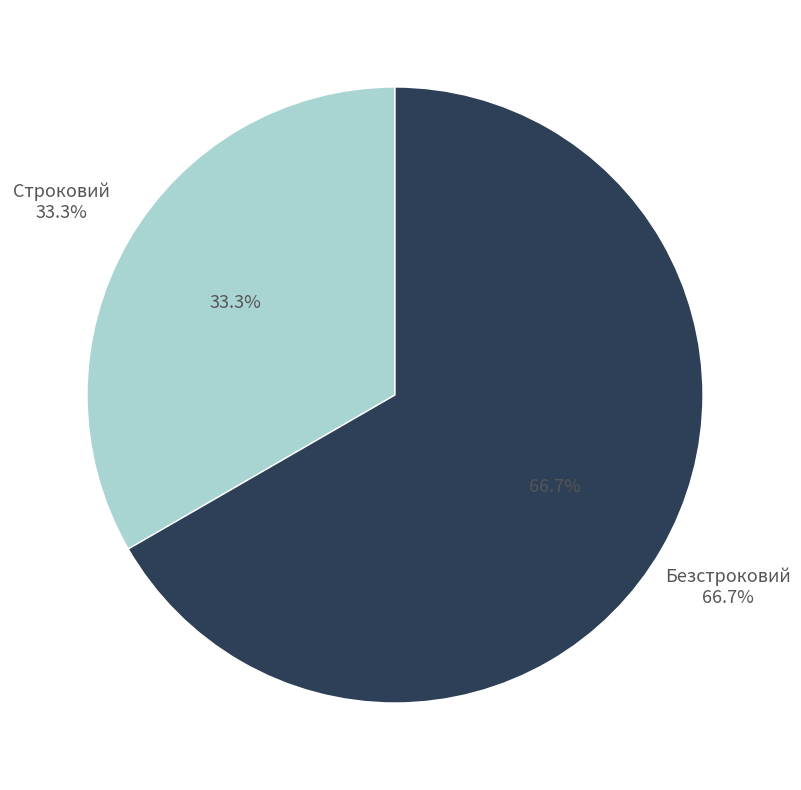

How many slices are in this pie chart?

2